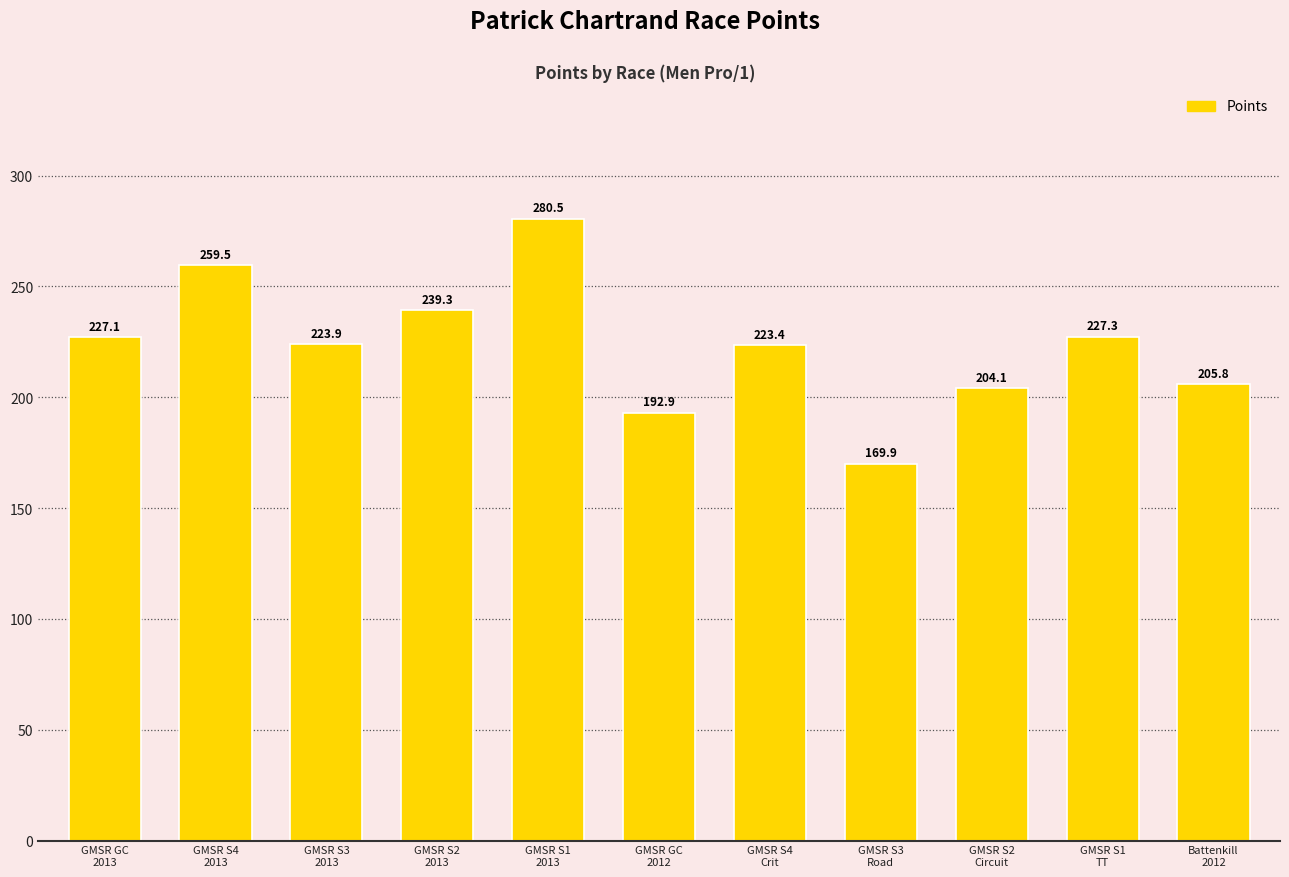

List the labels in order of value, largest first.

GMSR S1
2013, GMSR S4
2013, GMSR S2
2013, GMSR S1
TT, GMSR GC
2013, GMSR S3
2013, GMSR S4
Crit, Battenkill
2012, GMSR S2
Circuit, GMSR GC
2012, GMSR S3
Road